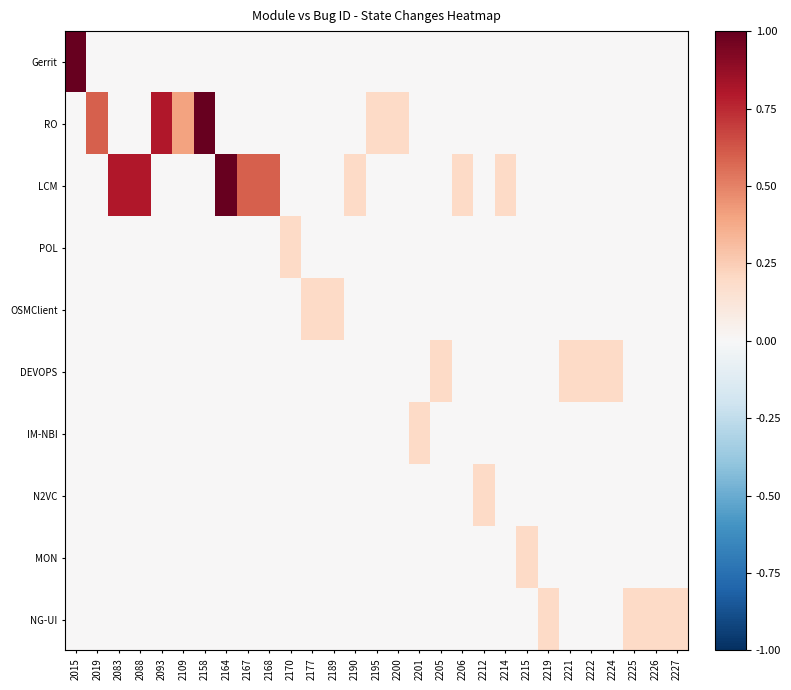

At how many categories does at least one series exceed 0?

29